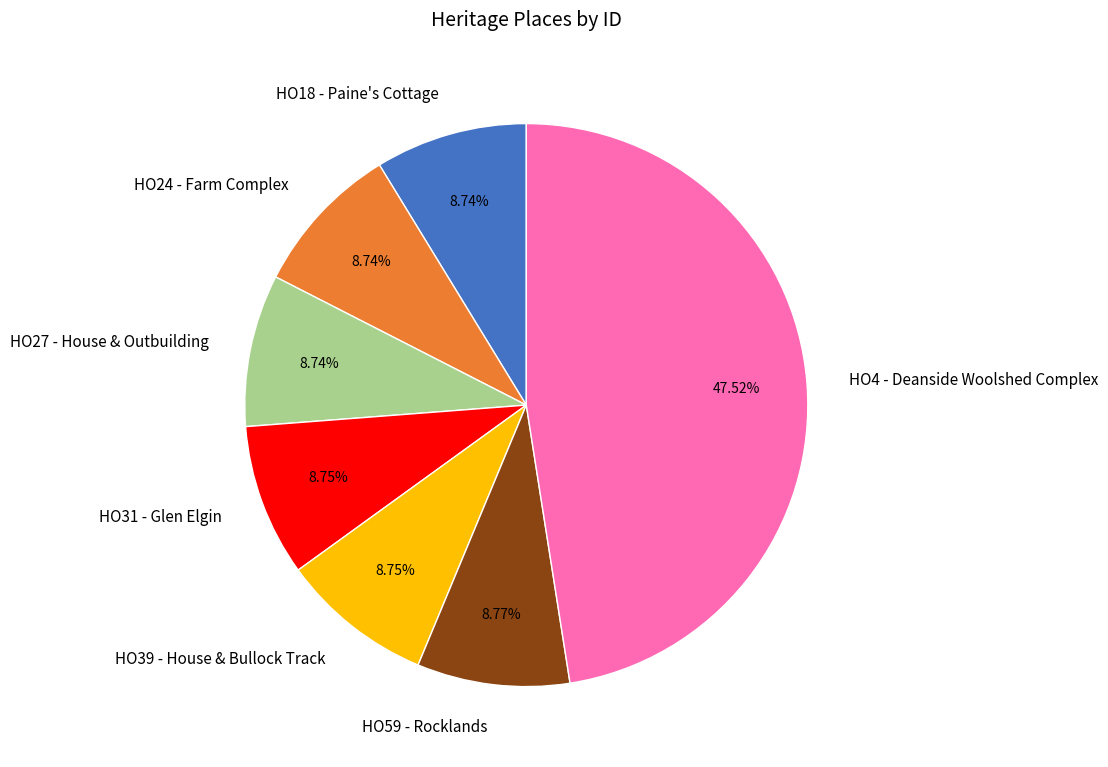

To the nearest percent, what is the average slice percentage?

14%